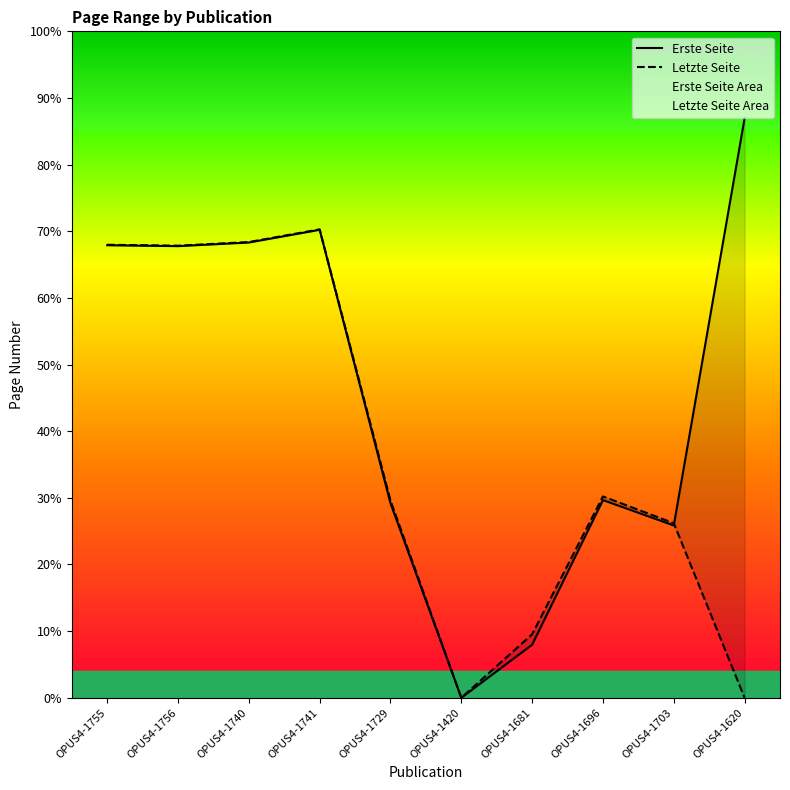

What is the maximum value for Erste Seite?

1278